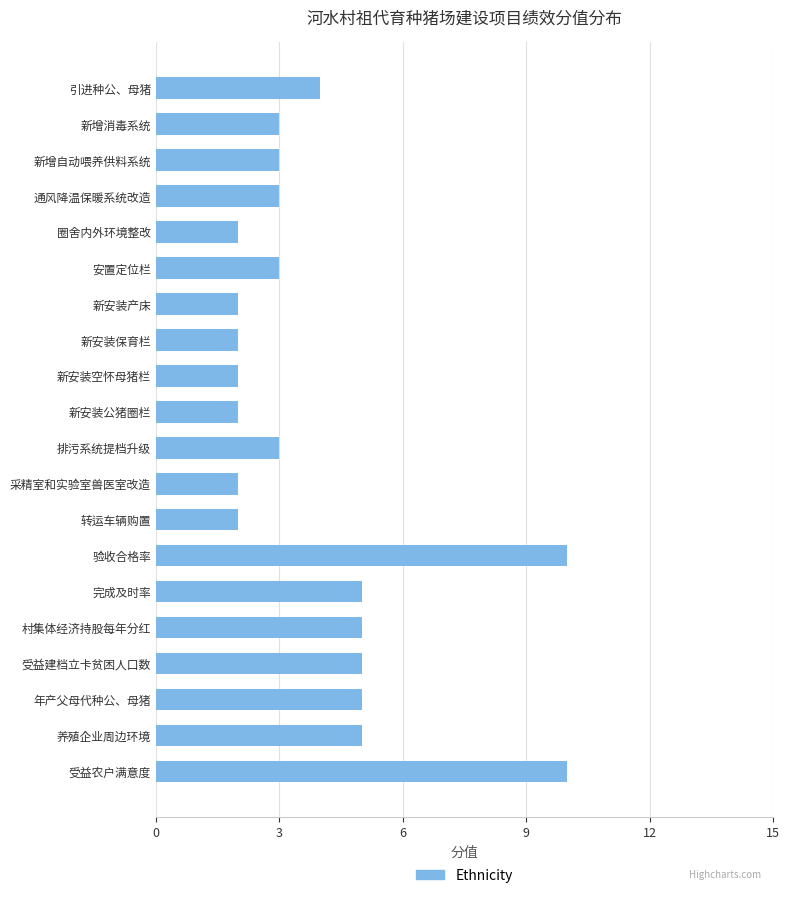

How many bars are there in total?

20